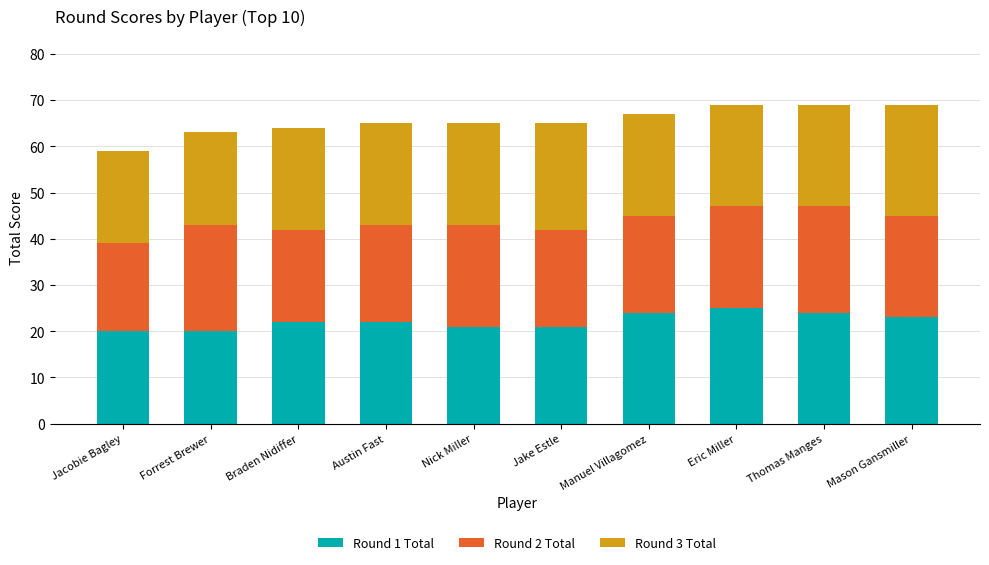

True or false: Round 1 Total has a value of 21 at Nick Miller.

True